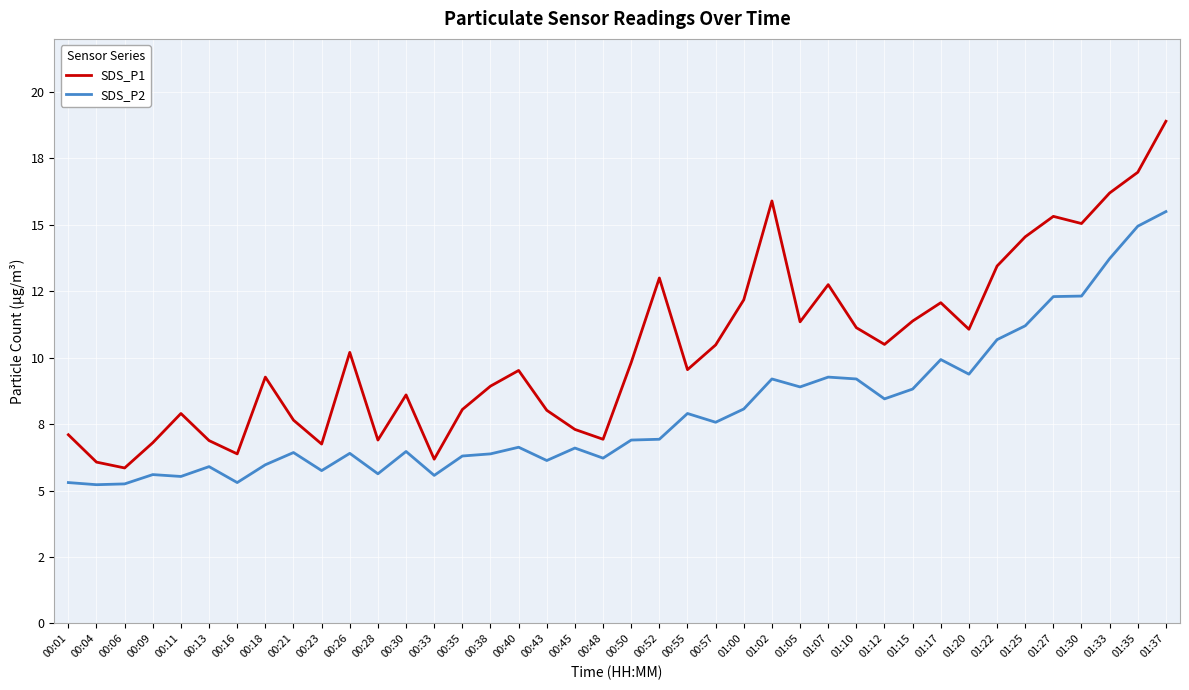

True or false: SDS_P2 and SDS_P1 intersect in this chart.

False